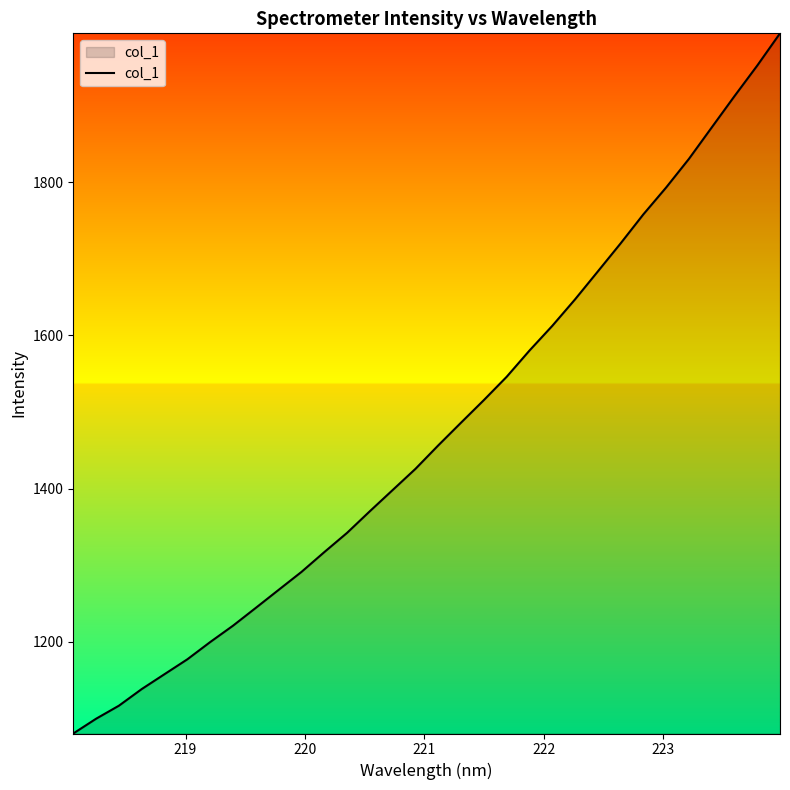

What is the smallest value displayed?

1080.6